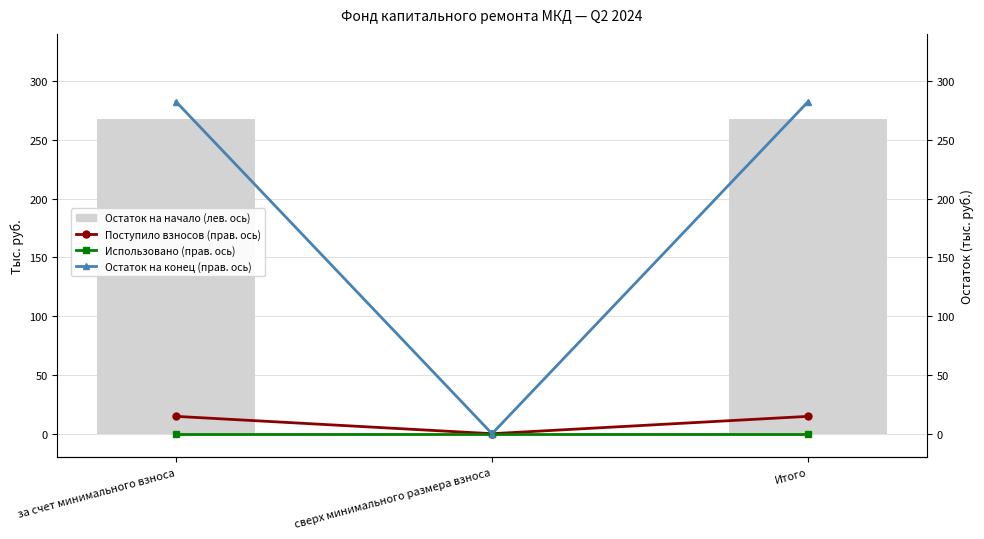

Does the chart contain any negative values?

No